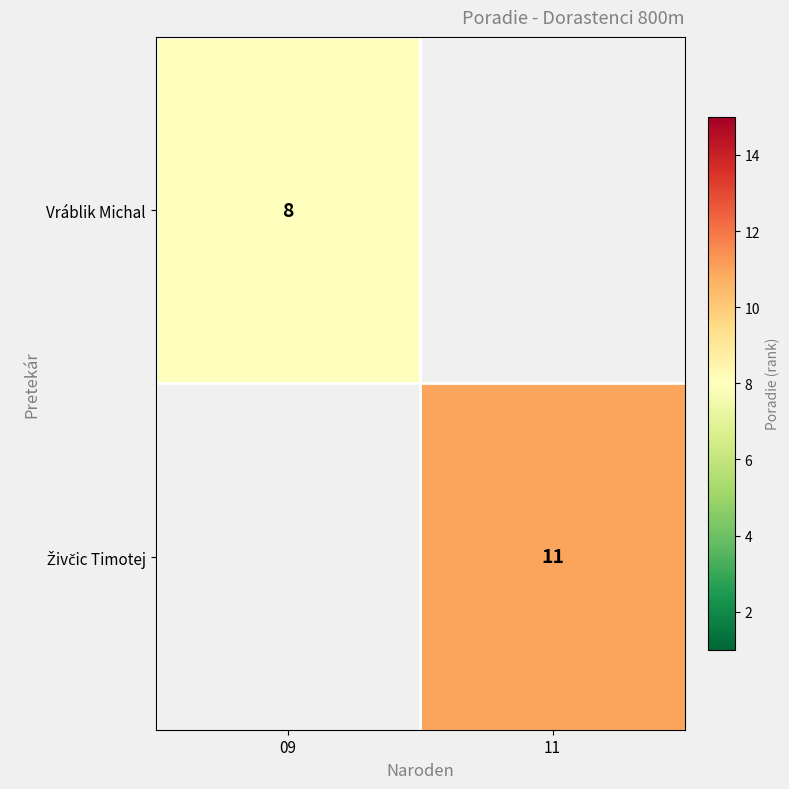

The value of Vráblik Michal at 09 is 8. True or false?

True